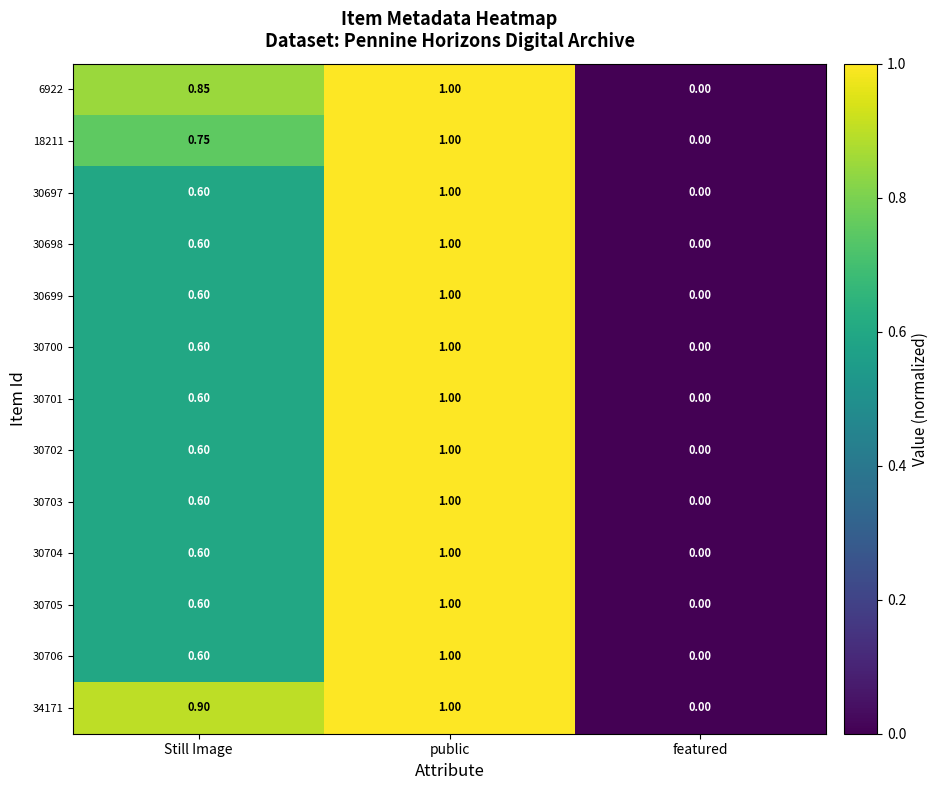

At which category is the sum across all series the highest?

public